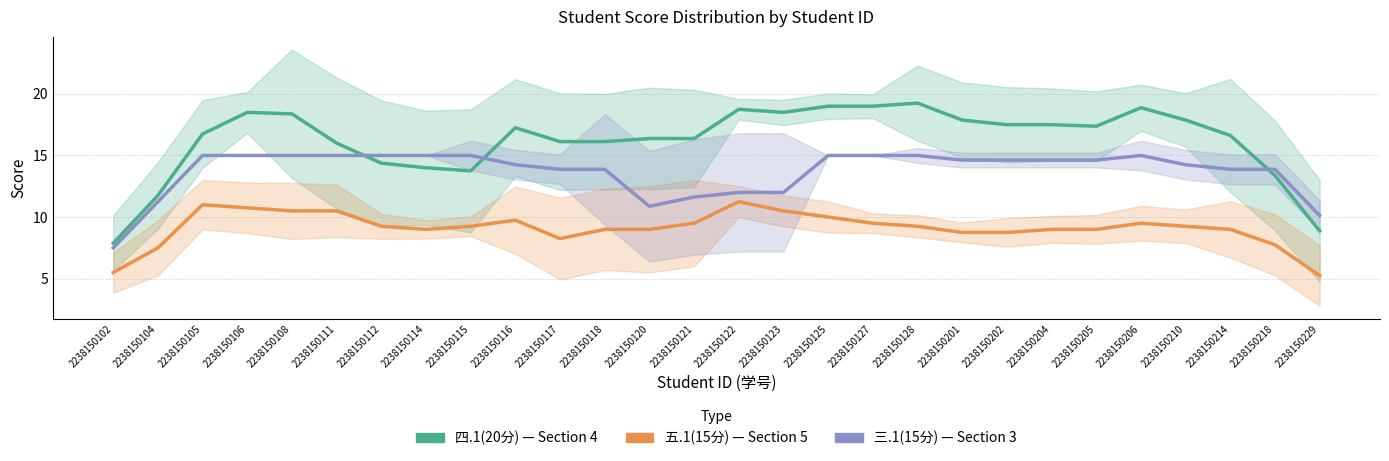

True or false: 三.1(15分) has a value of 22.4 at 2238150127.

False